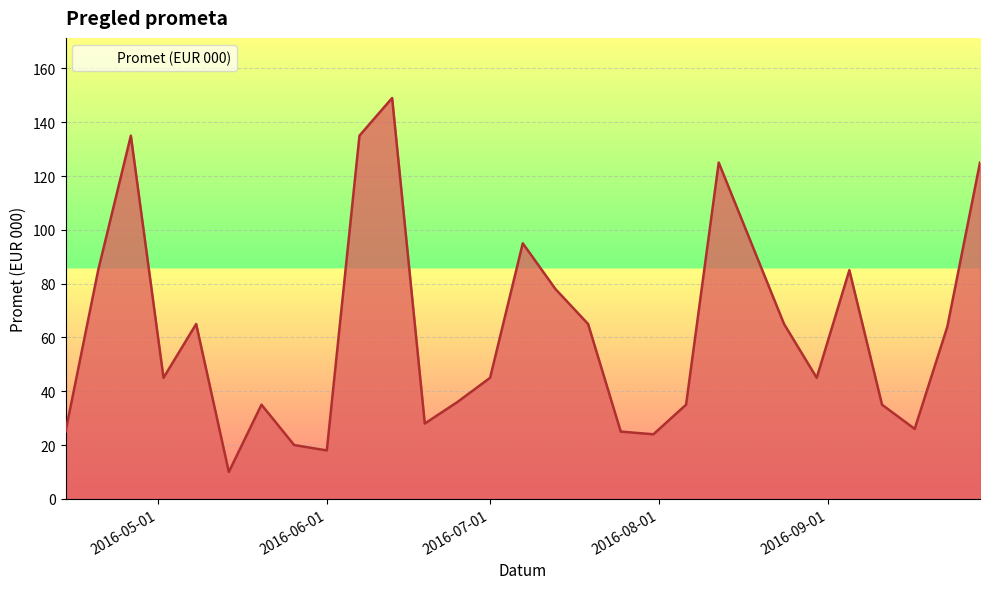

What is the greatest value displayed?

149